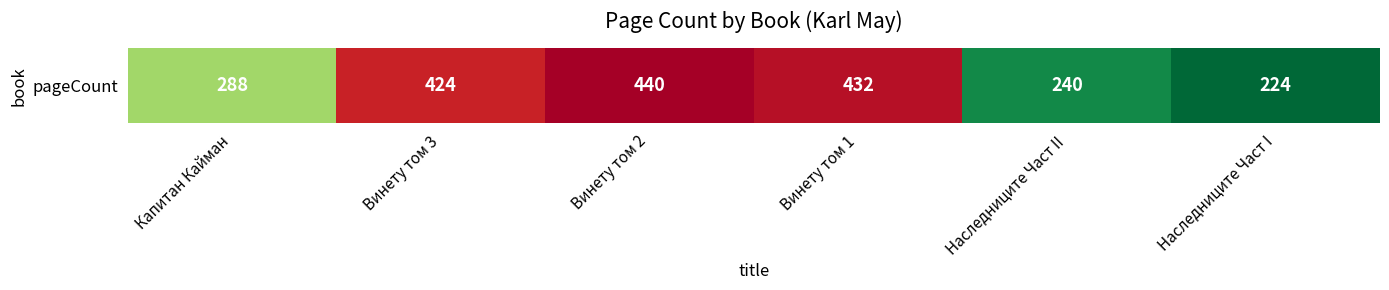

What is the sum of the values at Винету том 1 and Наследниците Част II?

672